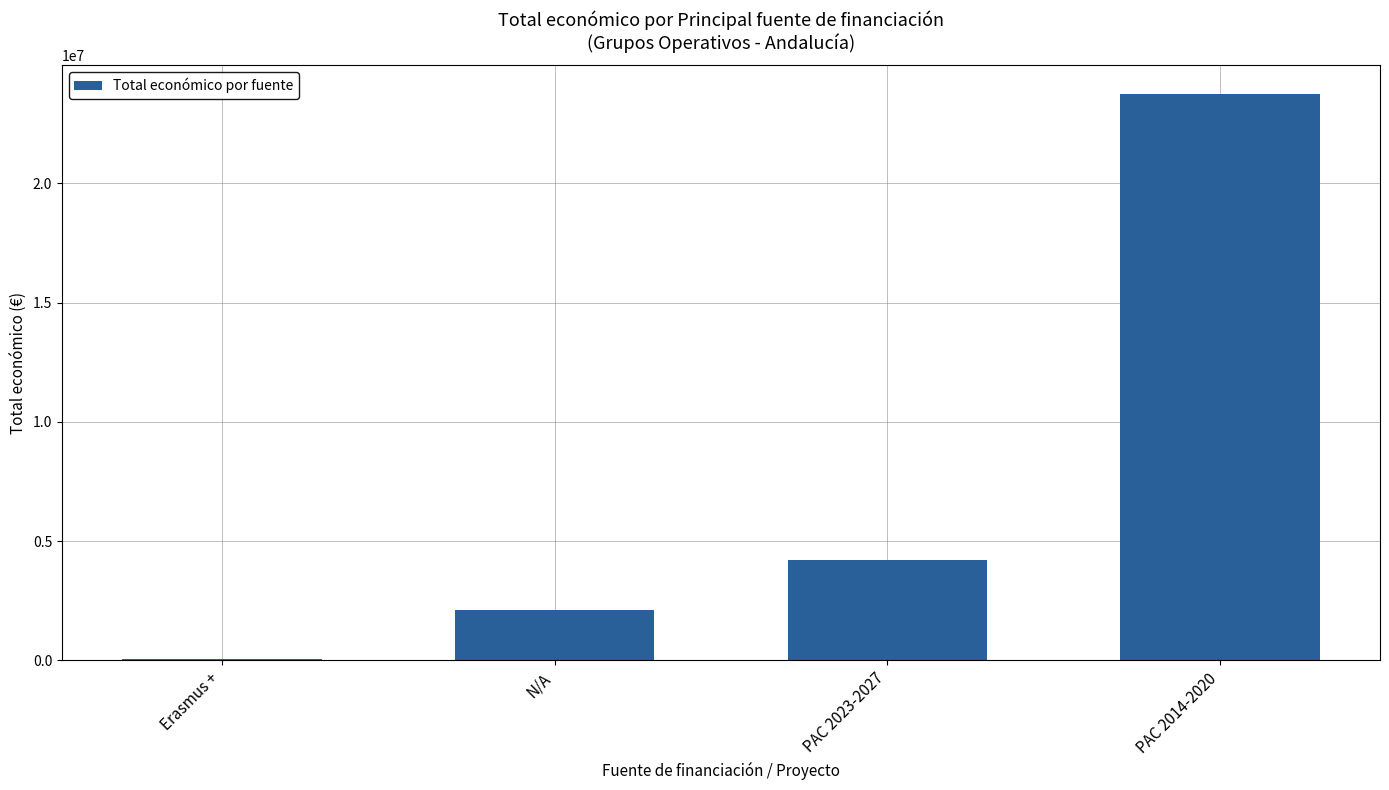

Where is the data nearest to the value 11907734?

PAC 2023-2027